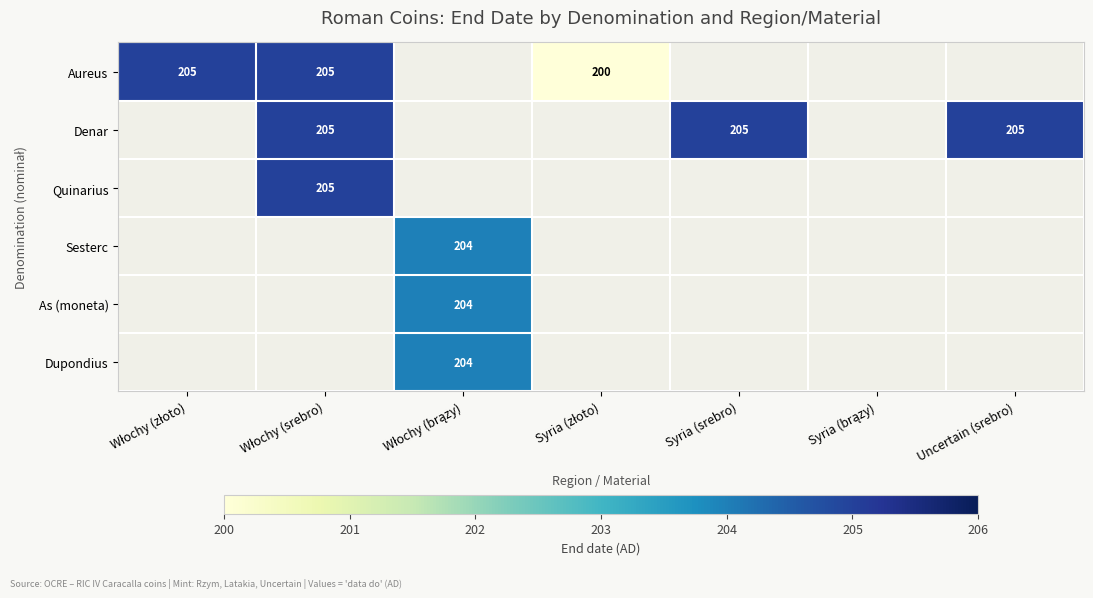

How many positive values does the Sesterc series have?

1